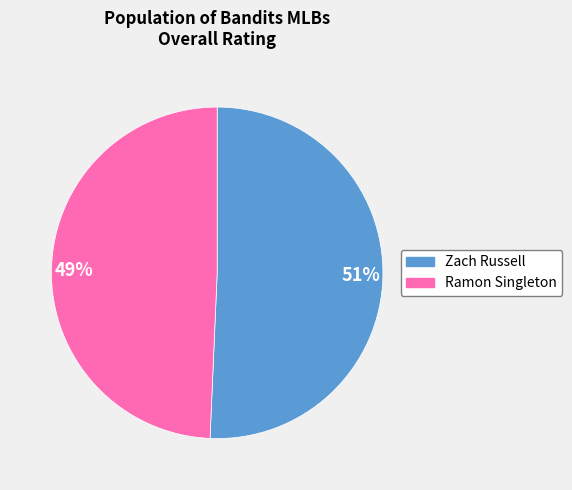

Rank the categories by value from highest to lowest.

51%, 49%